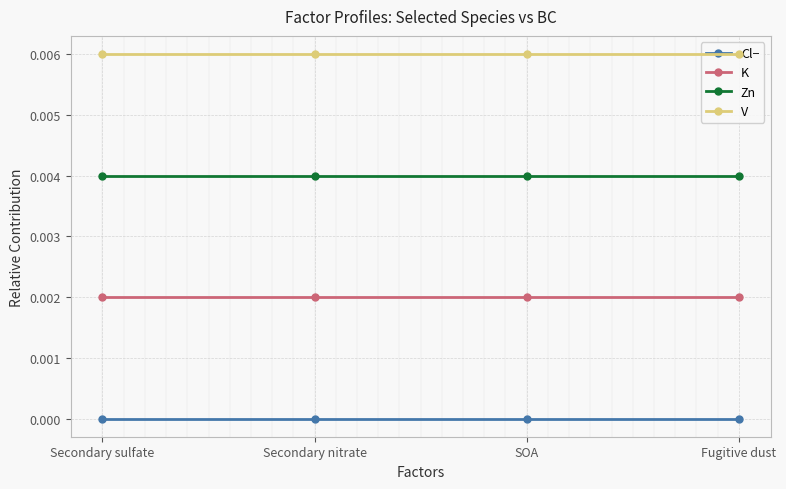

List the series in order of their overall mean, highest first.

V, Zn, K, Cl−